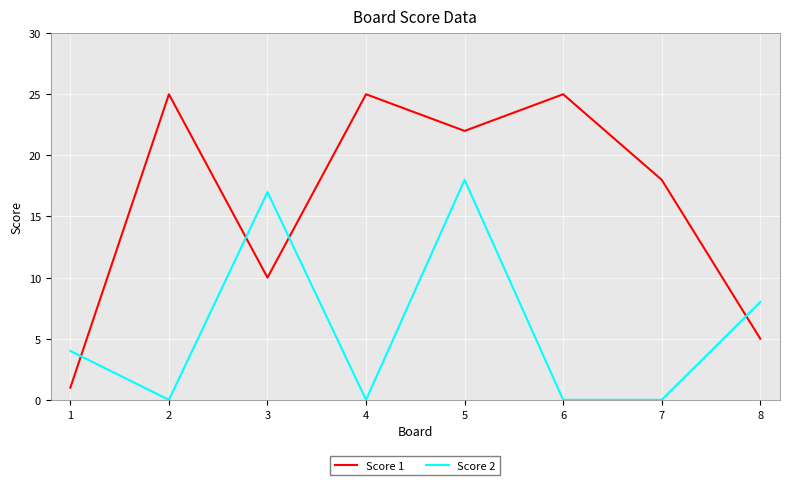

At how many categories does at least one series exceed 2?

8